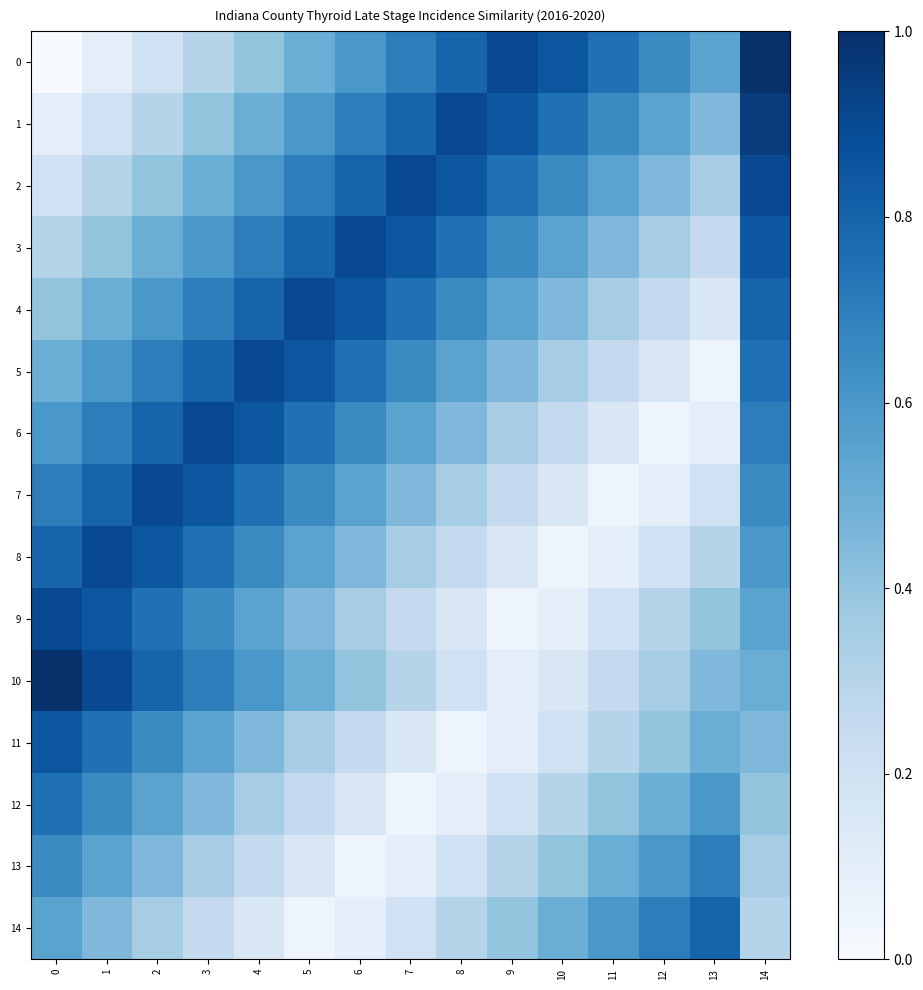

Reading left to right, what are all the values shown in this chart?

0: 0=0.0	1=0.1	2=0.2	3=0.3	4=0.4	5=0.5	6=0.6	7=0.7	8=0.8	9=0.9	10=0.8	11=0.8	12=0.7	13=0.6	14=1.0
1: 0=0.1	1=0.2	2=0.3	3=0.4	4=0.5	5=0.6	6=0.7	7=0.8	8=0.9	9=0.8	10=0.8	11=0.7	12=0.6	13=0.5	14=0.9
2: 0=0.2	1=0.3	2=0.4	3=0.5	4=0.6	5=0.7	6=0.8	7=0.9	8=0.8	9=0.8	10=0.7	11=0.6	12=0.5	13=0.3	14=0.9
3: 0=0.3	1=0.4	2=0.5	3=0.6	4=0.7	5=0.8	6=0.9	7=0.8	8=0.8	9=0.7	10=0.6	11=0.5	12=0.3	13=0.2	14=0.8
4: 0=0.4	1=0.5	2=0.6	3=0.7	4=0.8	5=0.9	6=0.8	7=0.8	8=0.7	9=0.6	10=0.5	11=0.3	12=0.2	13=0.1	14=0.8
5: 0=0.5	1=0.6	2=0.7	3=0.8	4=0.9	5=0.8	6=0.8	7=0.7	8=0.6	9=0.5	10=0.3	11=0.2	12=0.1	13=0.1	14=0.8
6: 0=0.6	1=0.7	2=0.8	3=0.9	4=0.8	5=0.8	6=0.7	7=0.6	8=0.5	9=0.3	10=0.2	11=0.1	12=0.1	13=0.1	14=0.7
7: 0=0.7	1=0.8	2=0.9	3=0.8	4=0.8	5=0.7	6=0.6	7=0.5	8=0.3	9=0.2	10=0.1	11=0.1	12=0.1	13=0.2	14=0.7
8: 0=0.8	1=0.9	2=0.8	3=0.8	4=0.7	5=0.6	6=0.5	7=0.3	8=0.2	9=0.1	10=0.1	11=0.1	12=0.2	13=0.3	14=0.6
9: 0=0.9	1=0.8	2=0.8	3=0.7	4=0.6	5=0.5	6=0.3	7=0.2	8=0.1	9=0.1	10=0.1	11=0.2	12=0.3	13=0.4	14=0.6
10: 0=1.0	1=0.9	2=0.8	3=0.7	4=0.6	5=0.5	6=0.4	7=0.3	8=0.2	9=0.1	10=0.1	11=0.2	12=0.3	13=0.5	14=0.5
11: 0=0.8	1=0.8	2=0.7	3=0.6	4=0.5	5=0.3	6=0.2	7=0.1	8=0.1	9=0.1	10=0.2	11=0.3	12=0.4	13=0.5	14=0.5
12: 0=0.8	1=0.7	2=0.6	3=0.5	4=0.3	5=0.2	6=0.1	7=0.1	8=0.1	9=0.2	10=0.3	11=0.4	12=0.5	13=0.6	14=0.4
13: 0=0.7	1=0.6	2=0.5	3=0.3	4=0.2	5=0.1	6=0.1	7=0.1	8=0.2	9=0.3	10=0.4	11=0.5	12=0.6	13=0.7	14=0.3
14: 0=0.6	1=0.5	2=0.3	3=0.2	4=0.1	5=0.1	6=0.1	7=0.2	8=0.3	9=0.4	10=0.5	11=0.6	12=0.7	13=0.8	14=0.3